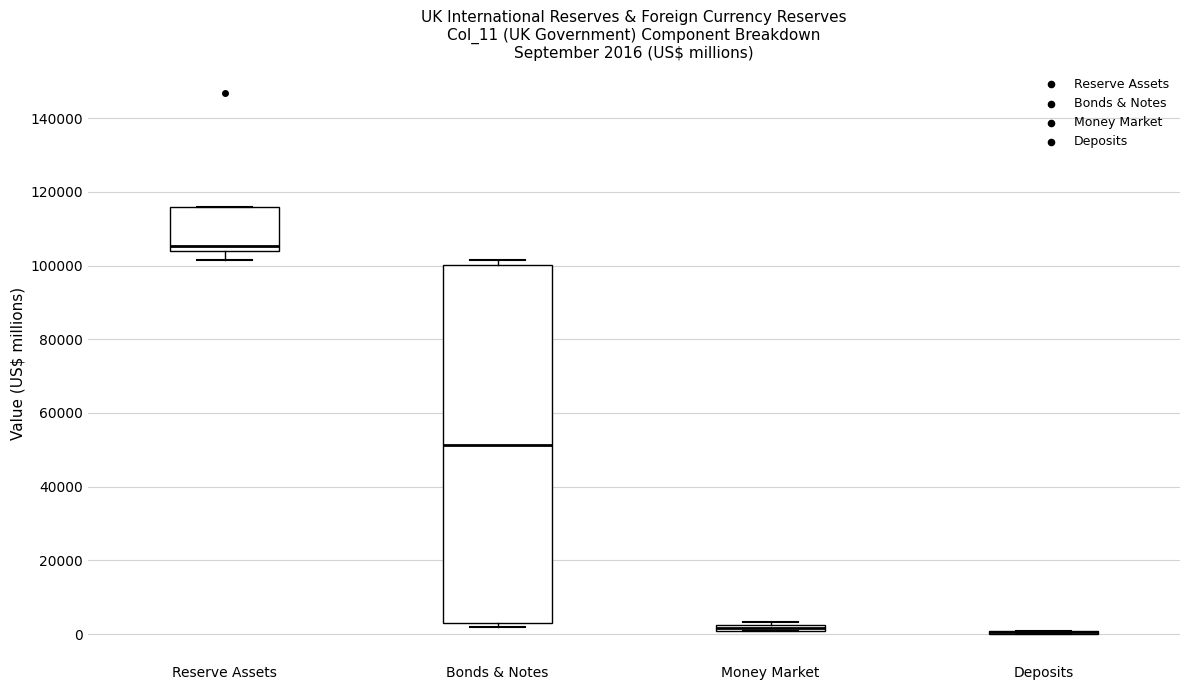

Which box is the tallest, from its lower edge to its upper edge?

Bonds & Notes